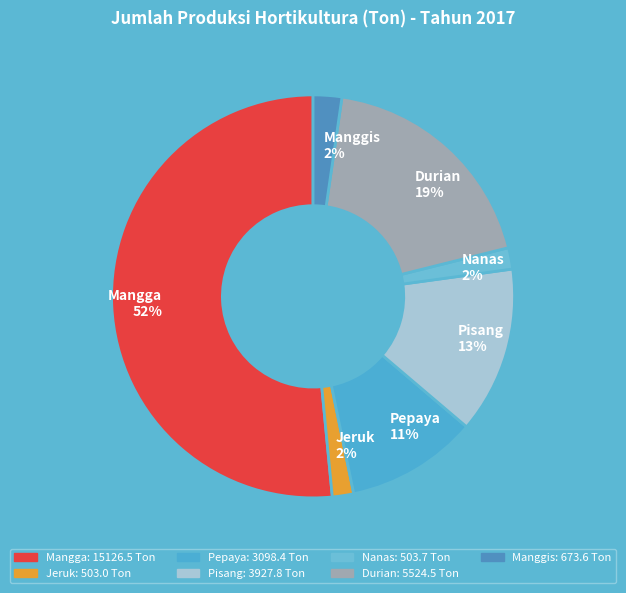

To the nearest percent, what portion does Jeruk represent?

2%